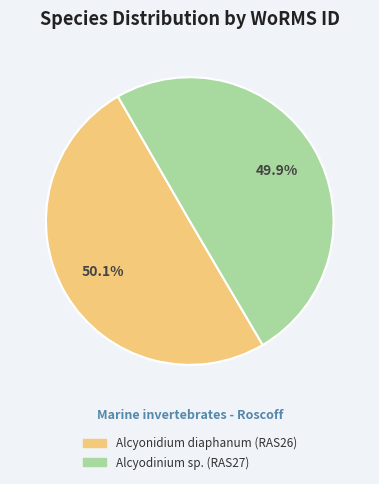

What is the total percentage of Alcyodinium sp. (RAS27) and Alcyonidium diaphanum (RAS26)?

100.0%